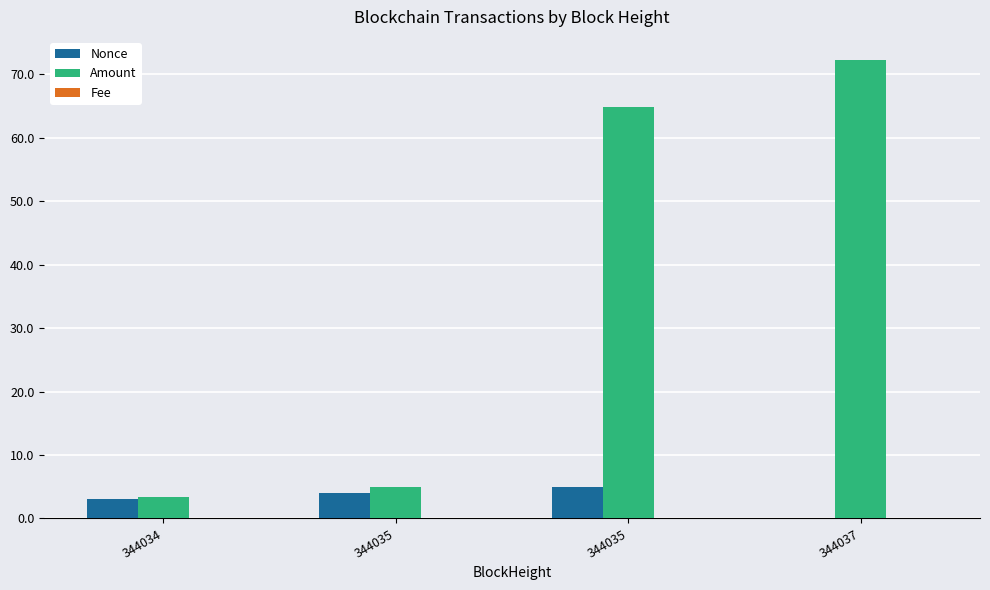

How many series are shown in this chart?

3